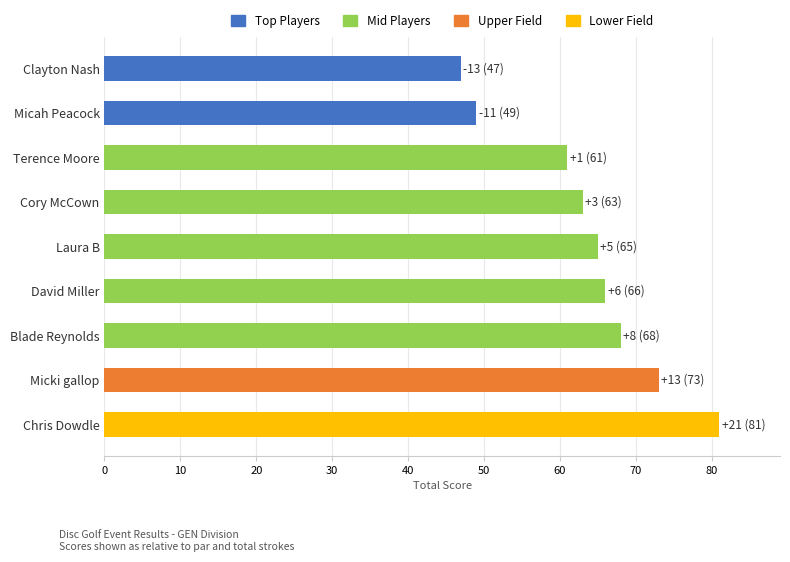

Reading top to bottom, extract all data points from this chart.

Clayton Nash=47	Micah Peacock=49	Terence Moore=61	Cory McCown=63	Laura B=65	David Miller=66	Blade Reynolds=68	Micki gallop=73	Chris Dowdle=81